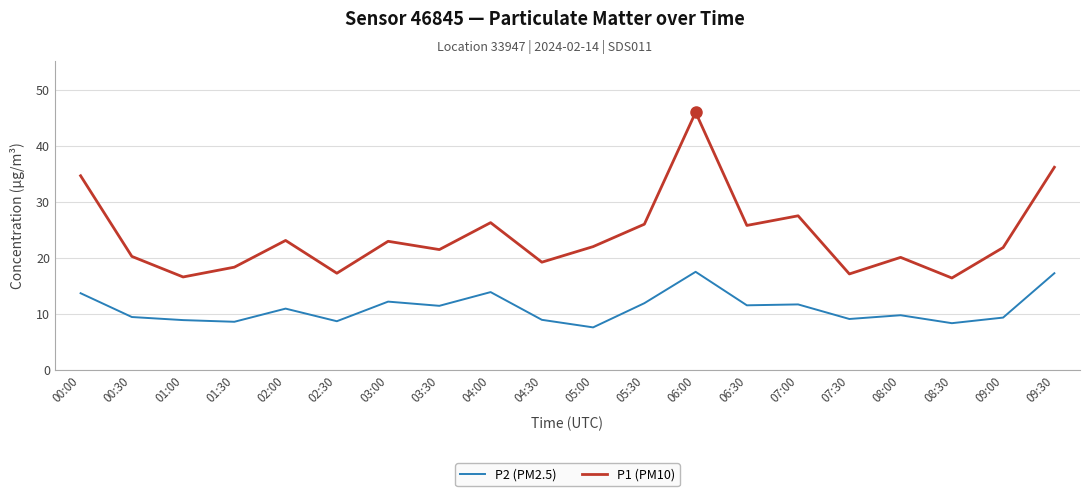

What position from the left is 02:30?

6